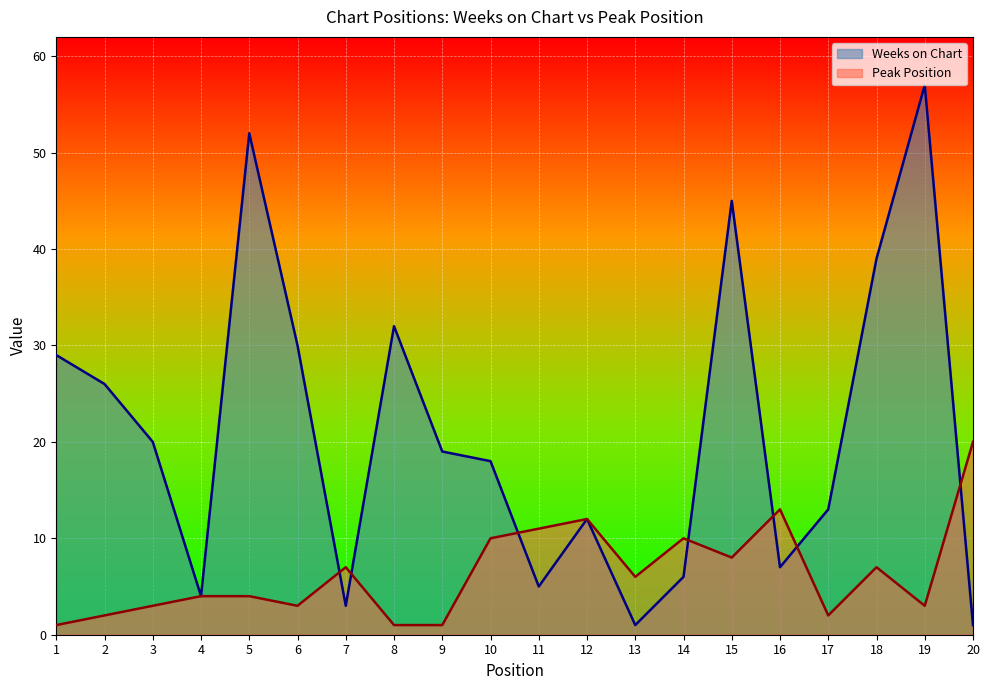

At 1, list the series in order from largest to smallest.

Weeks on Chart, Peak Position